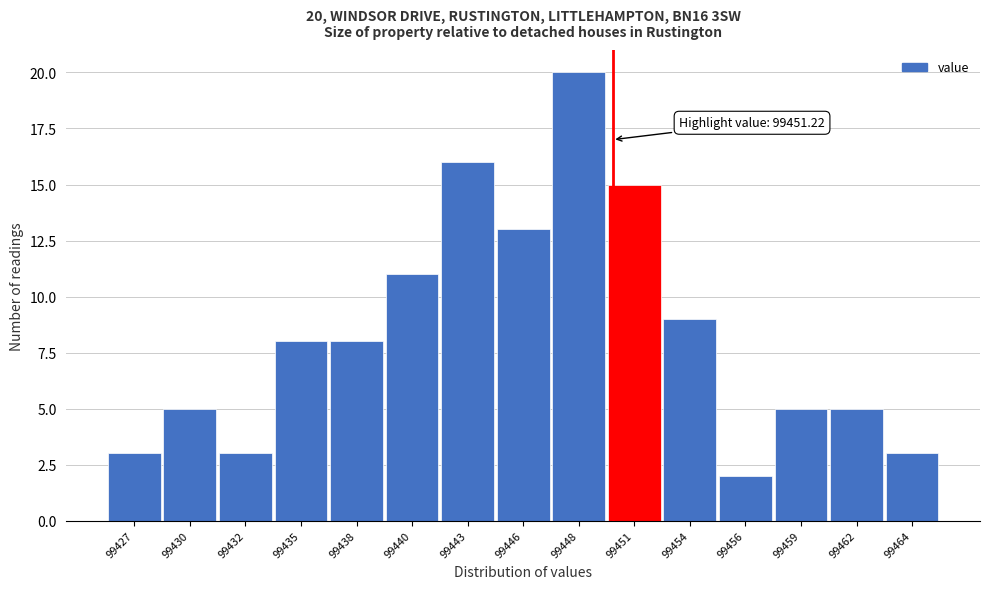

Reading right to left, extract all data points from this chart.

3	5	5	2	9	15	20	13	16	11	8	8	3	5	3